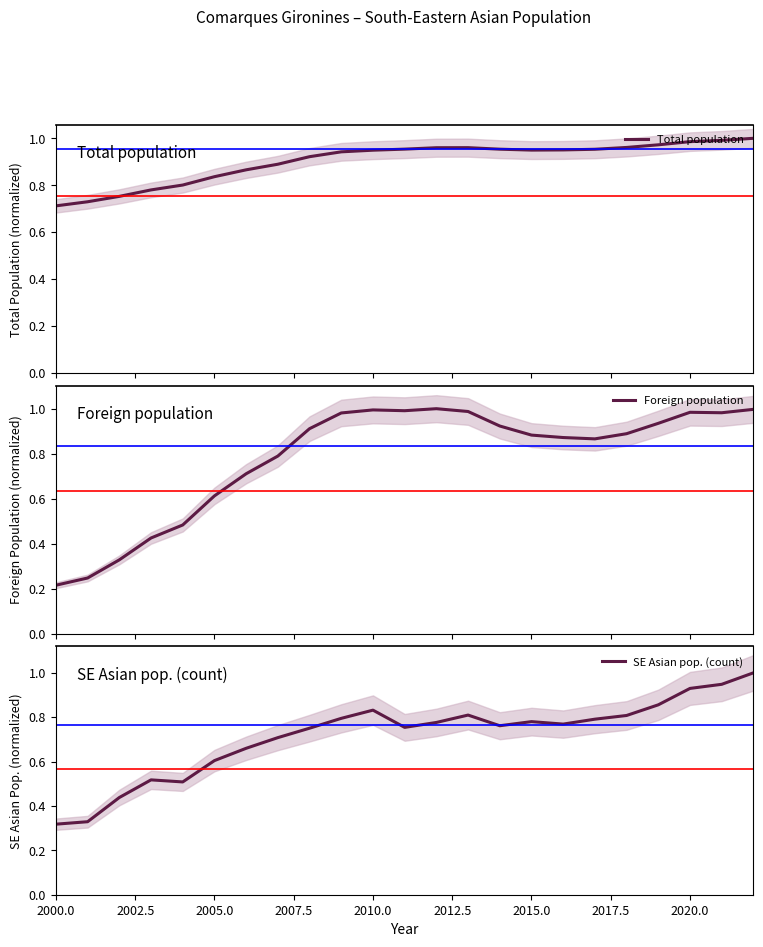

What is the highest value of the SE Asian pop. (count) series?

1.0